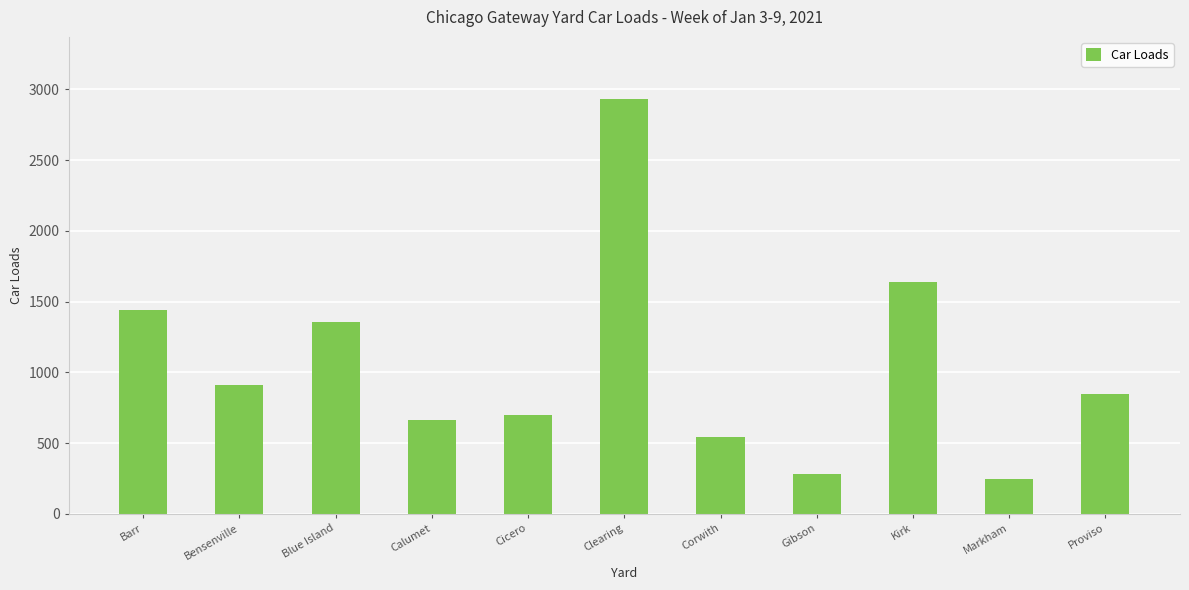

Approximately how many times larger is the value at Corwith compared to Proviso?

0.6